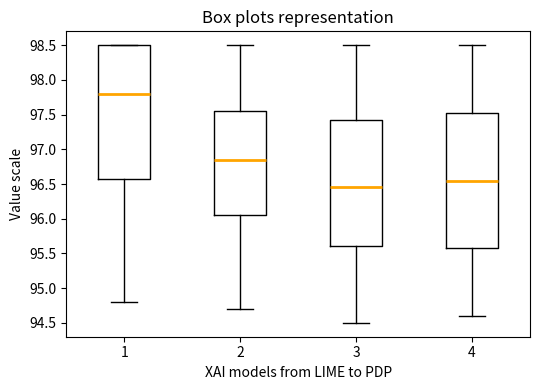

Reading left to right, read every box against the y-axis: the position of its median line, the range the box covers, and the ends of its whiskers. The values are not printed on the chart, so give them approximately, as read against the axis.

1: median 97.80, box 96.60 to 98.50, whiskers 94.80 to 98.50
2: median 96.85, box 96.05 to 97.55, whiskers 94.70 to 98.50
3: median 96.45, box 95.60 to 97.45, whiskers 94.50 to 98.50
4: median 96.55, box 95.60 to 97.55, whiskers 94.60 to 98.50